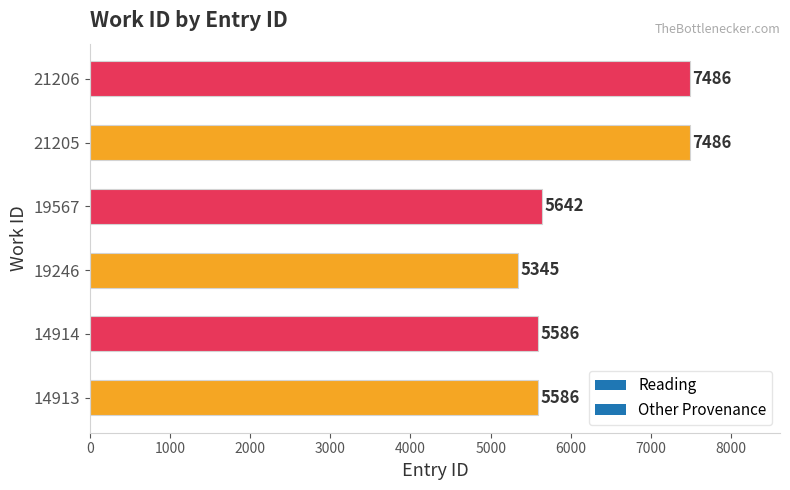

What is the change in value from 14914 to 21206?

+1900